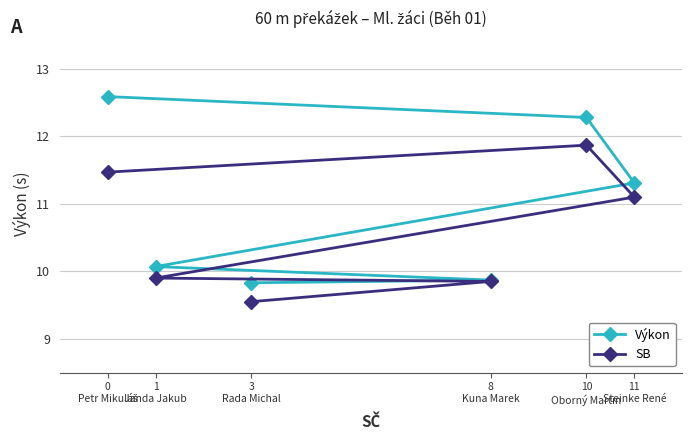

At how many categories does at least one series exceed 12?

2